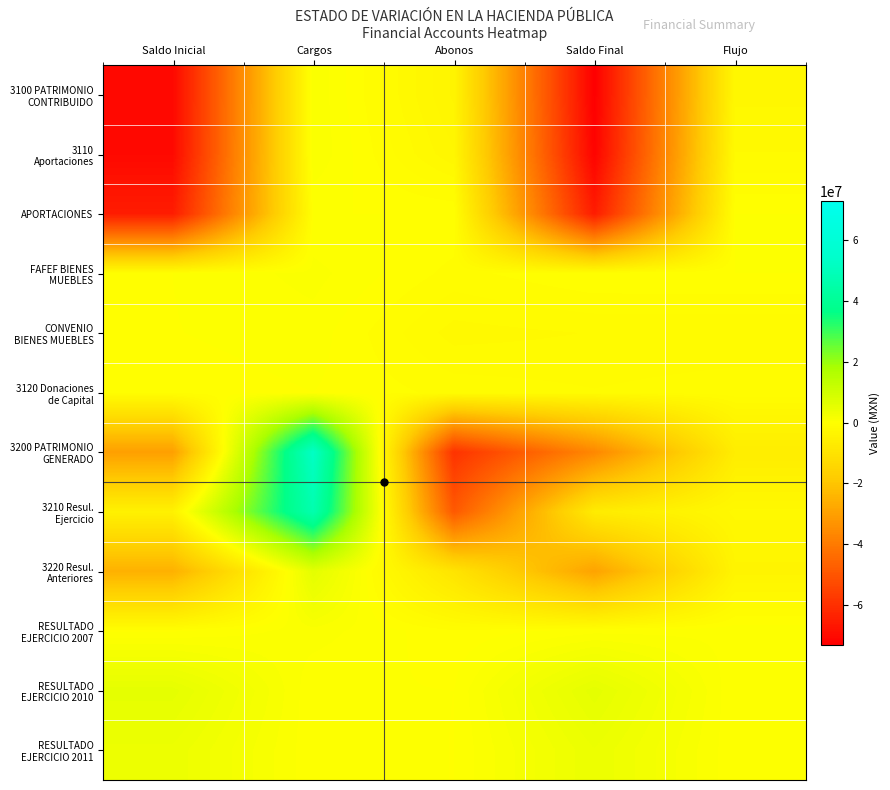

Between Abonos and Cargos, which is larger?

Cargos